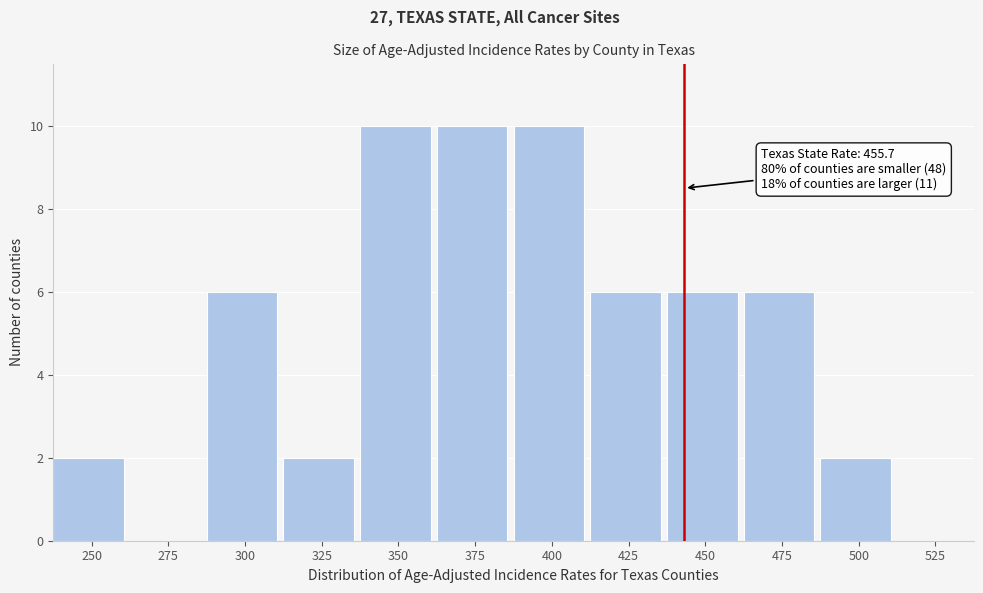

Approximately how many times larger is the value at 375 compared to 350?

1.0